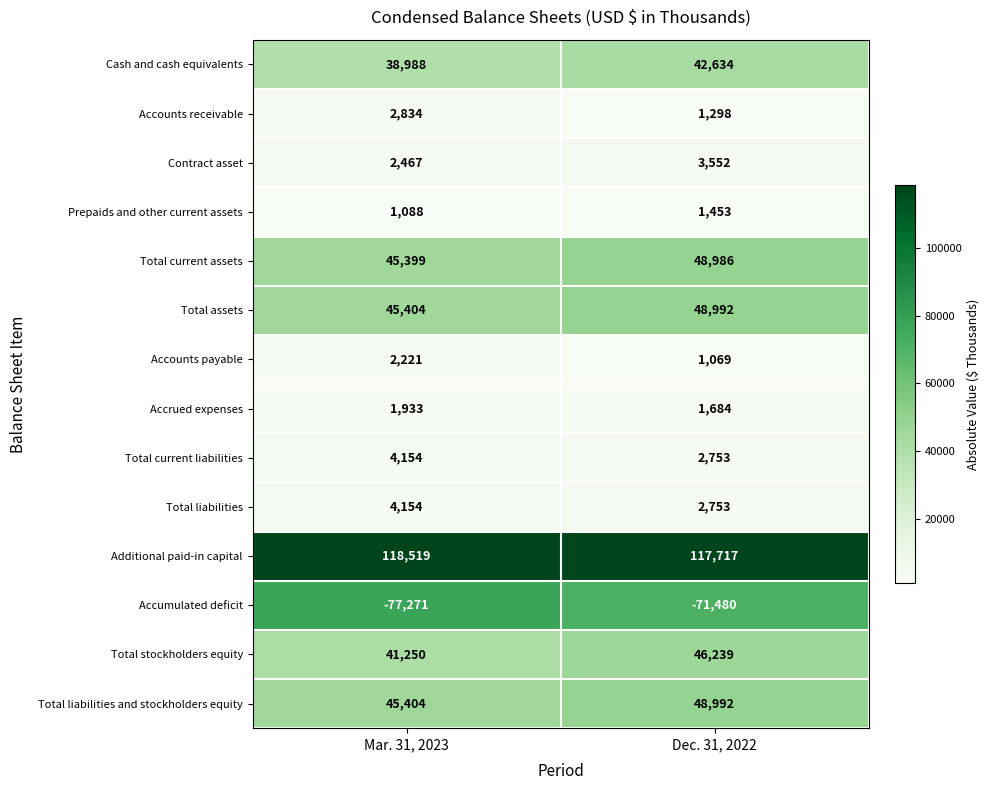

Count the number of data series in this chart.

14